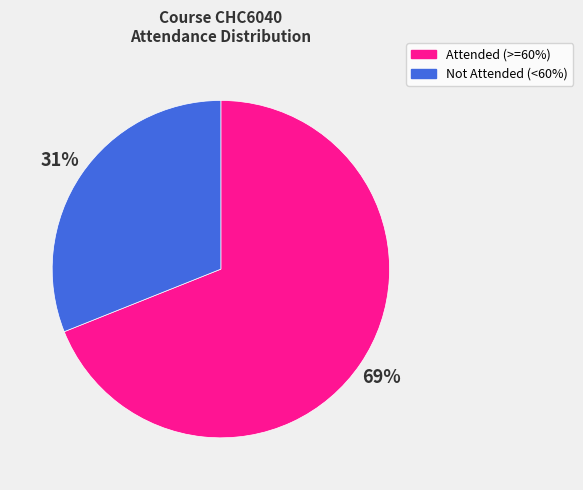

To the nearest percent, what portion does Attended (>=60%) represent?

69%